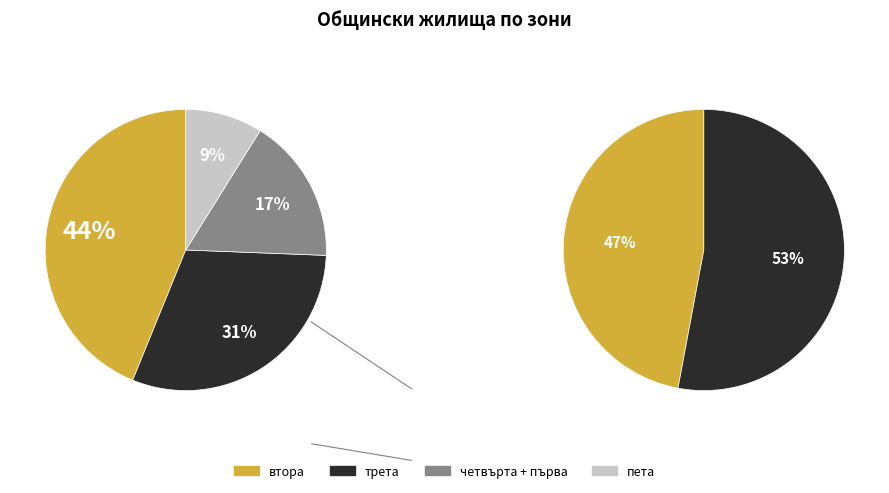

Is it true that трета is 31% of the pie?

True